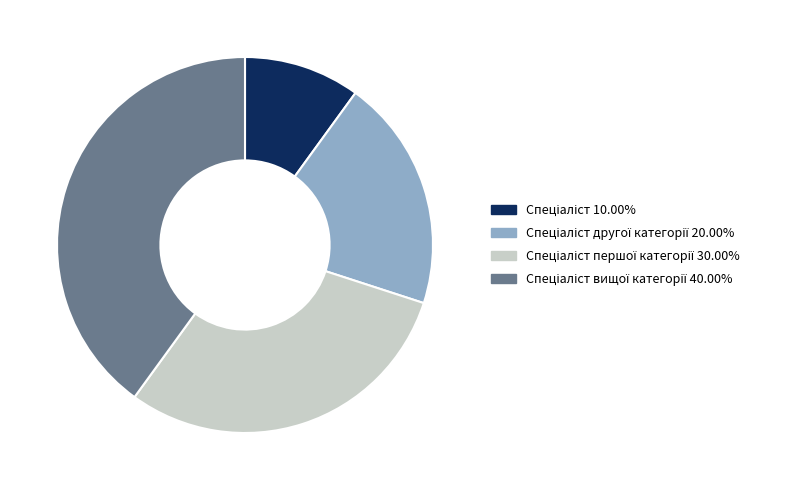

Is there any slice that represents more than half of the pie?

No